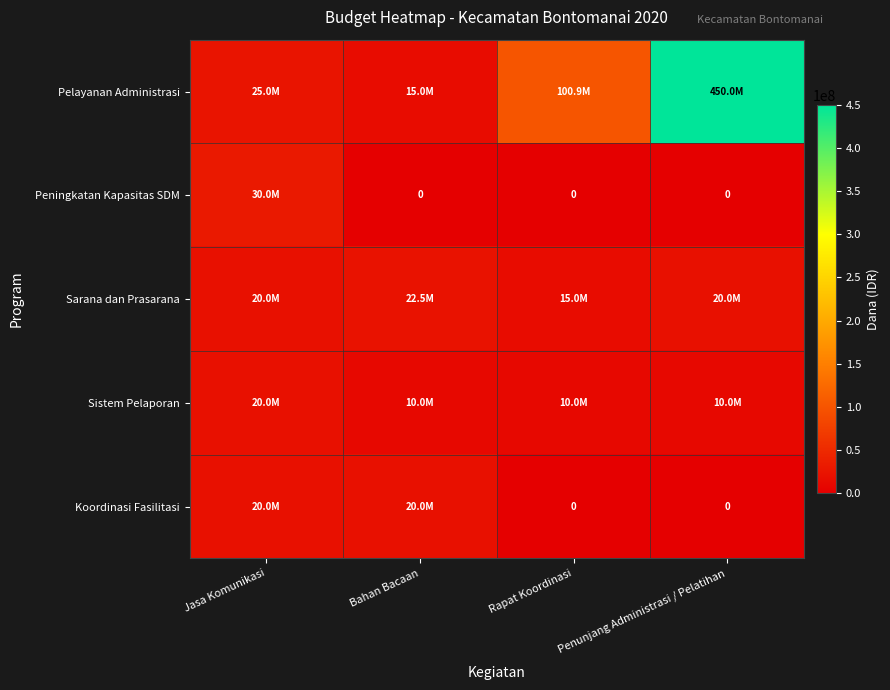

What is the sum of the Sarana dan Prasarana values at Penunjang Administrasi / Pelatihan and Rapat Koordinasi?

35000000